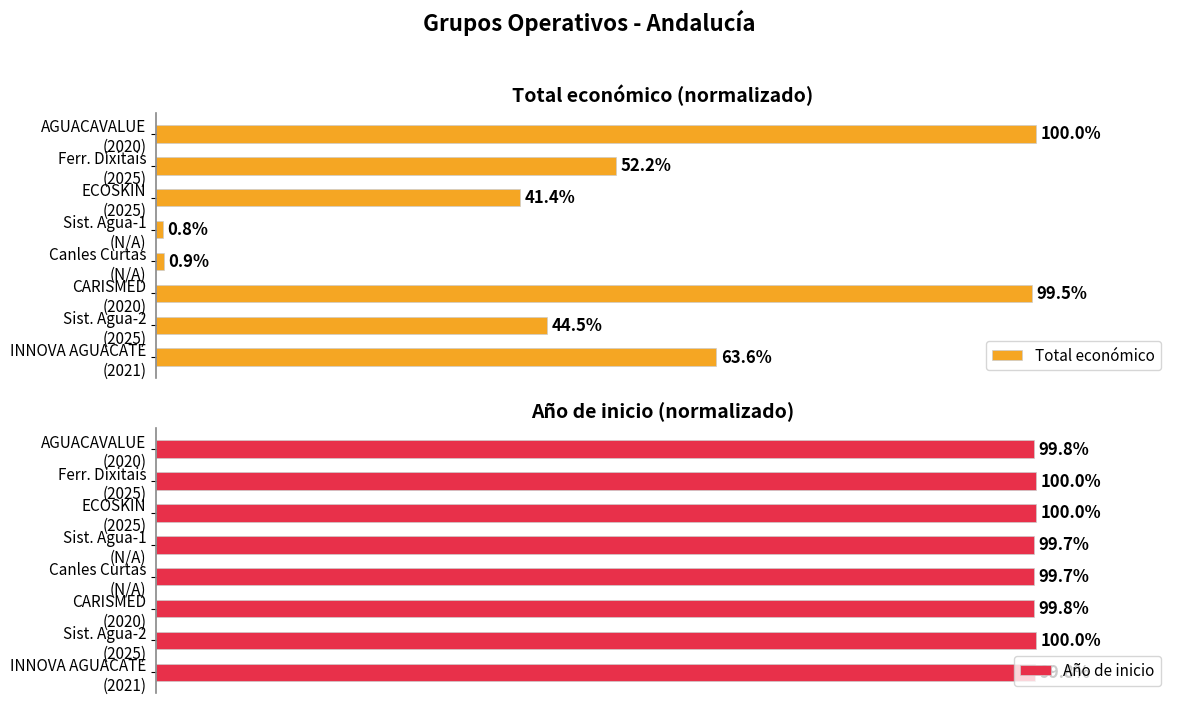

What is the total value across all series at Ferr. Dixitais (2025)?

152.2